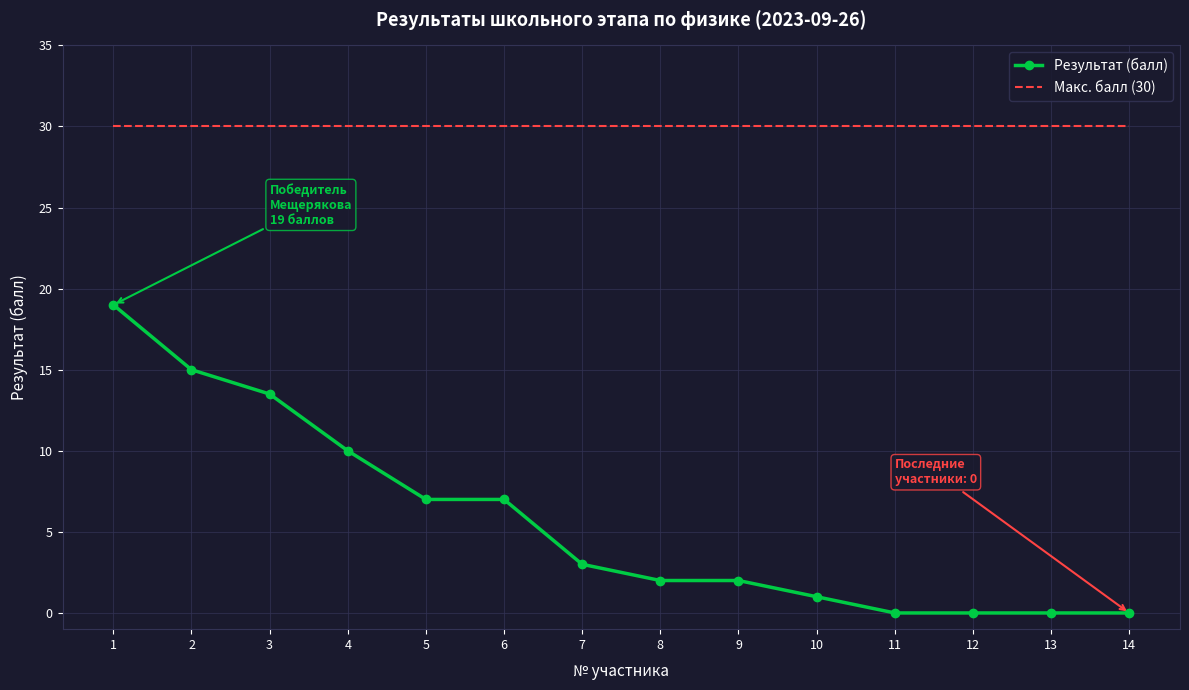

Rank the series by their maximum value, from highest to lowest.

Макс. балл (30), Результат (балл)